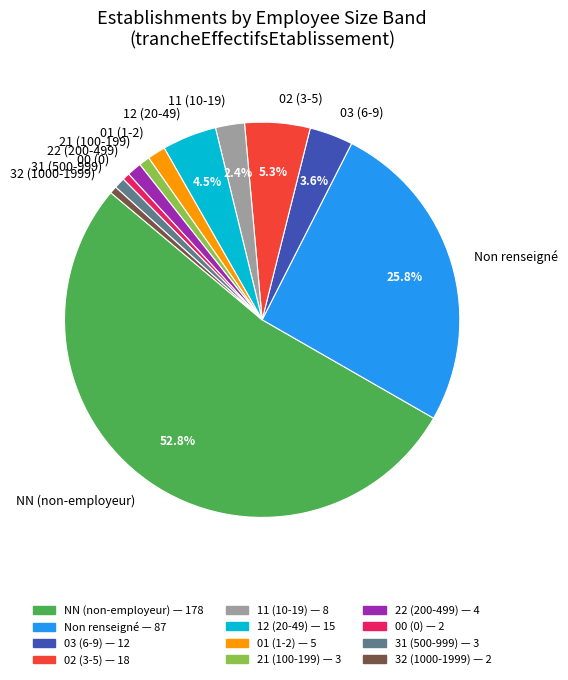

What percentage is NOT represented by 03 (6-9)?

96.4%